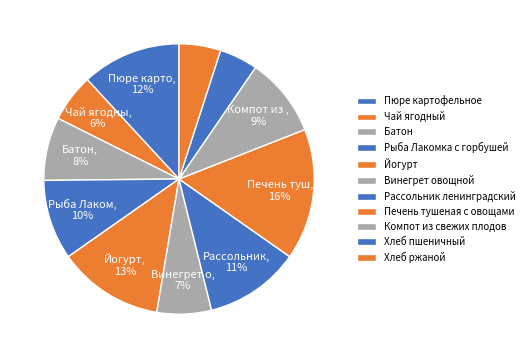

How many slices are in this pie chart?

11